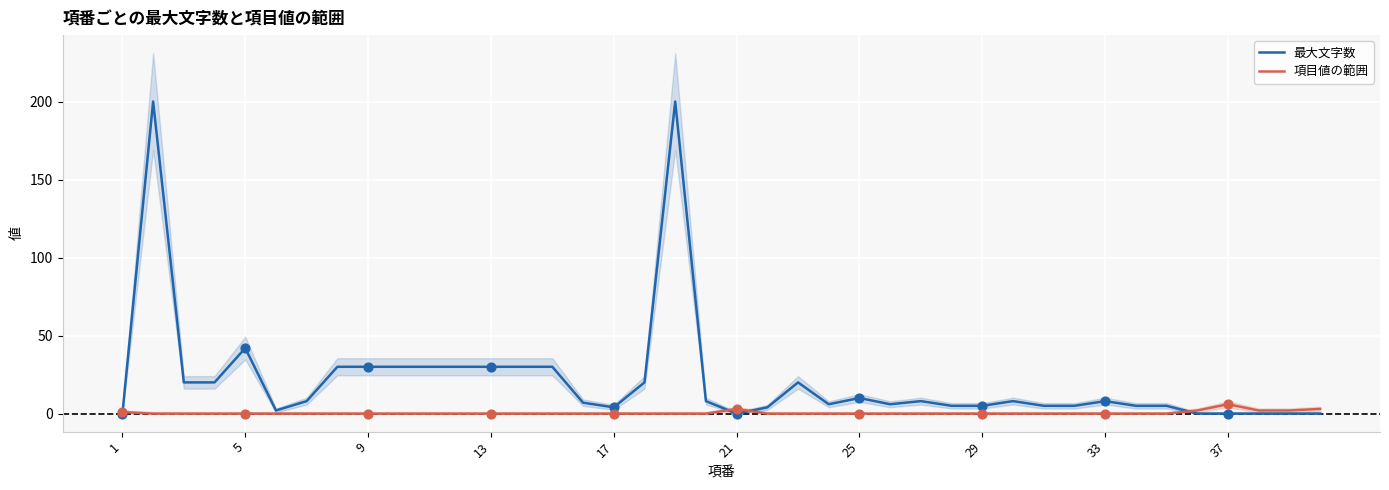

The value of 最大文字数 at 1 is 0. True or false?

True